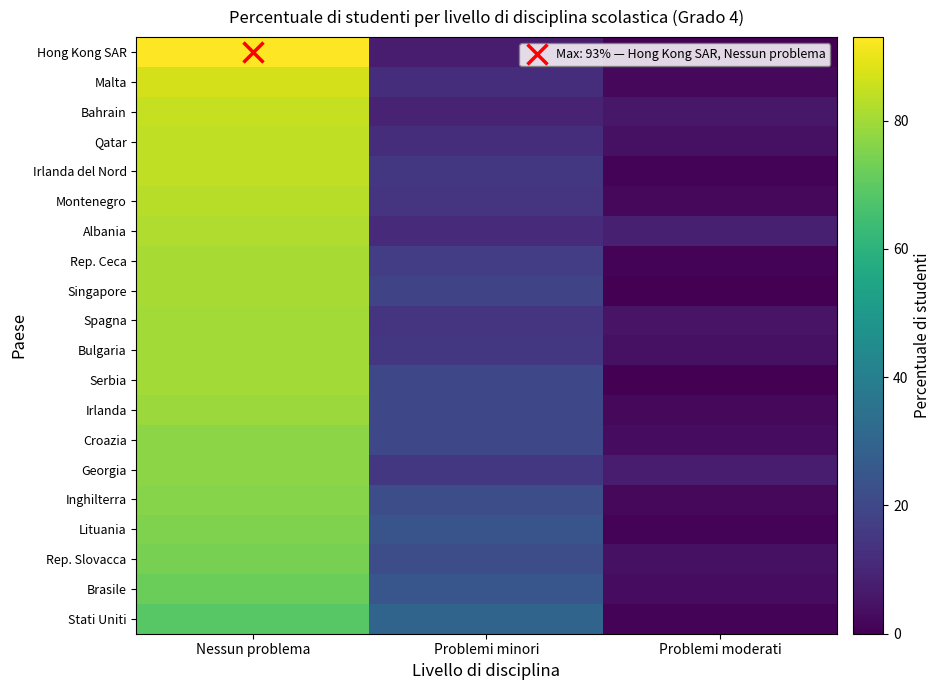

What is the sum of all Qatar values?

100